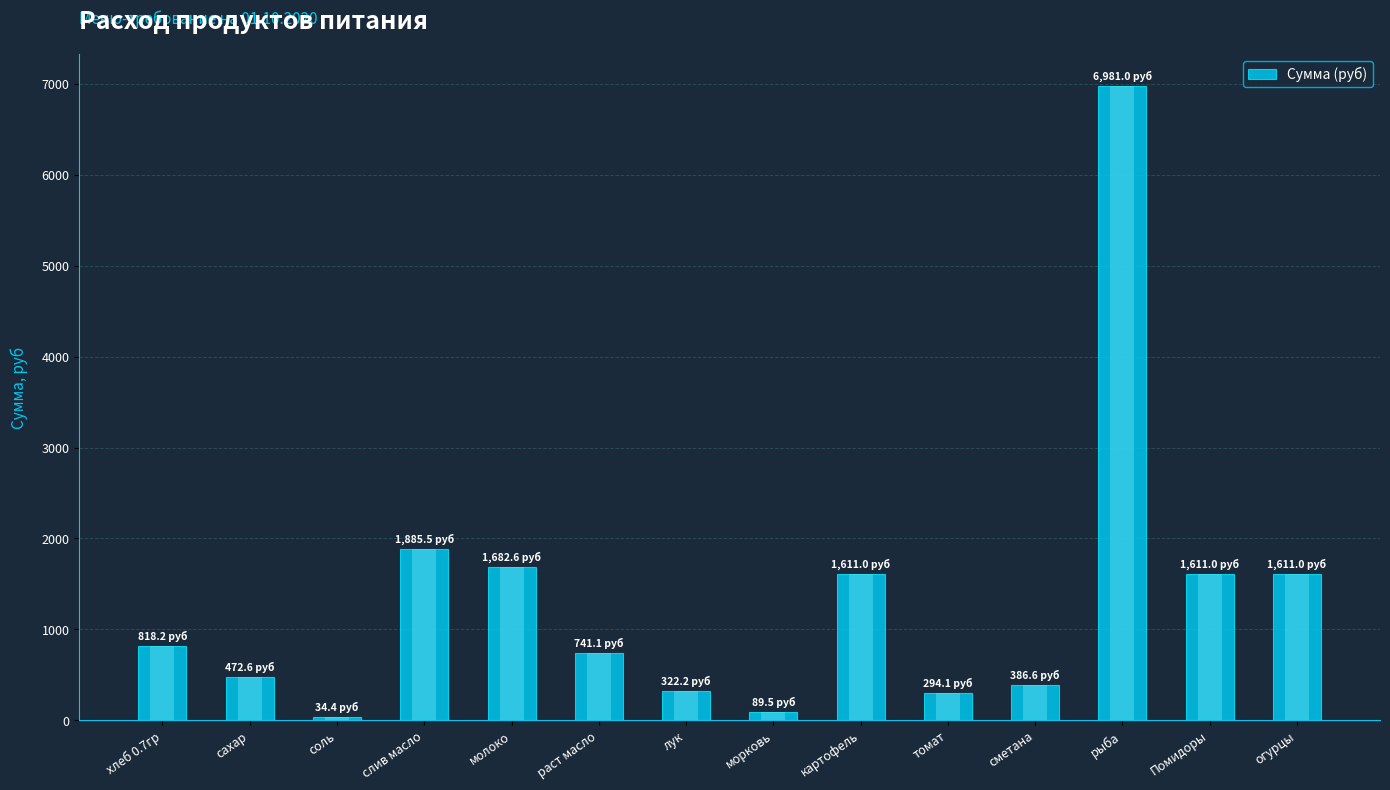

What is the sum of all values?

18540.7